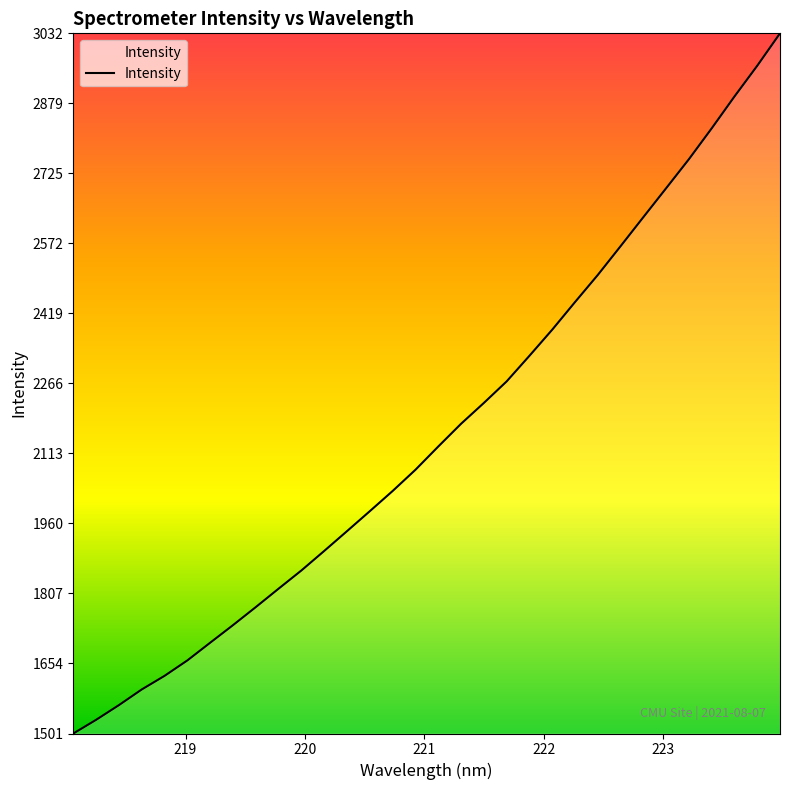

What is the minimum value shown in the chart?

1500.6